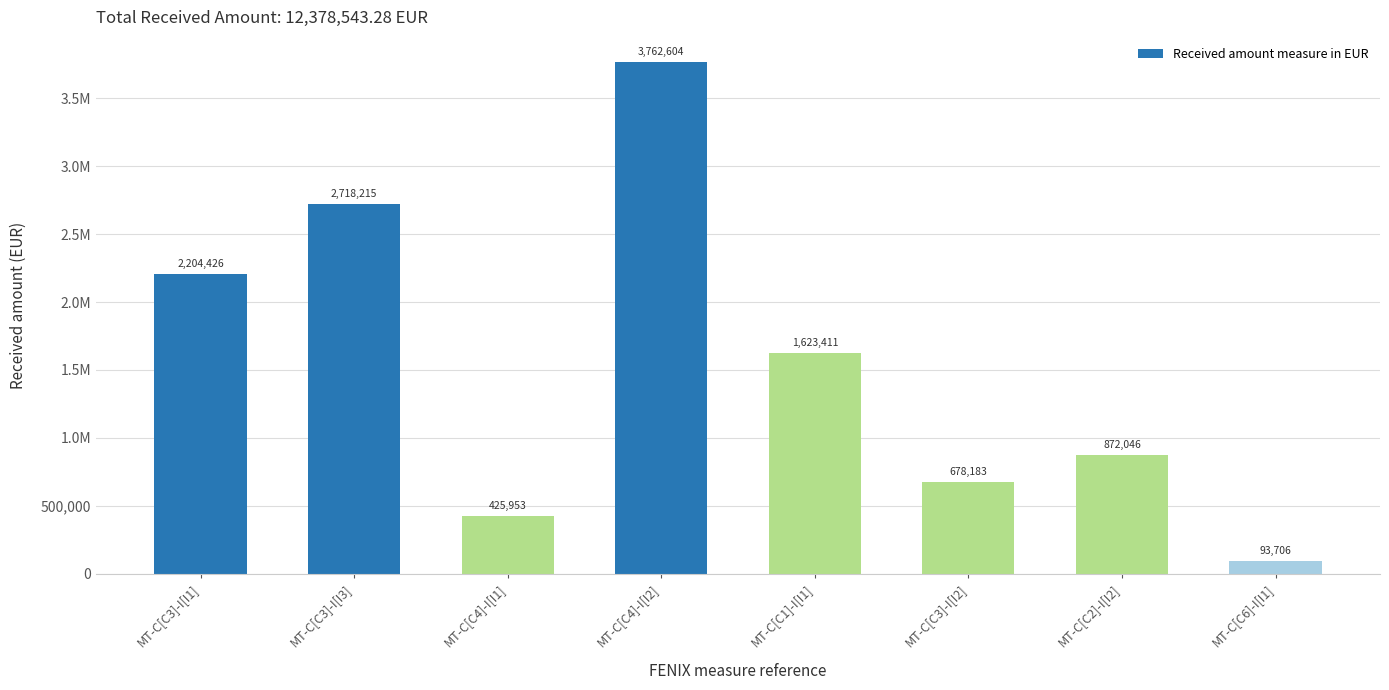

Are the bars horizontal?

No